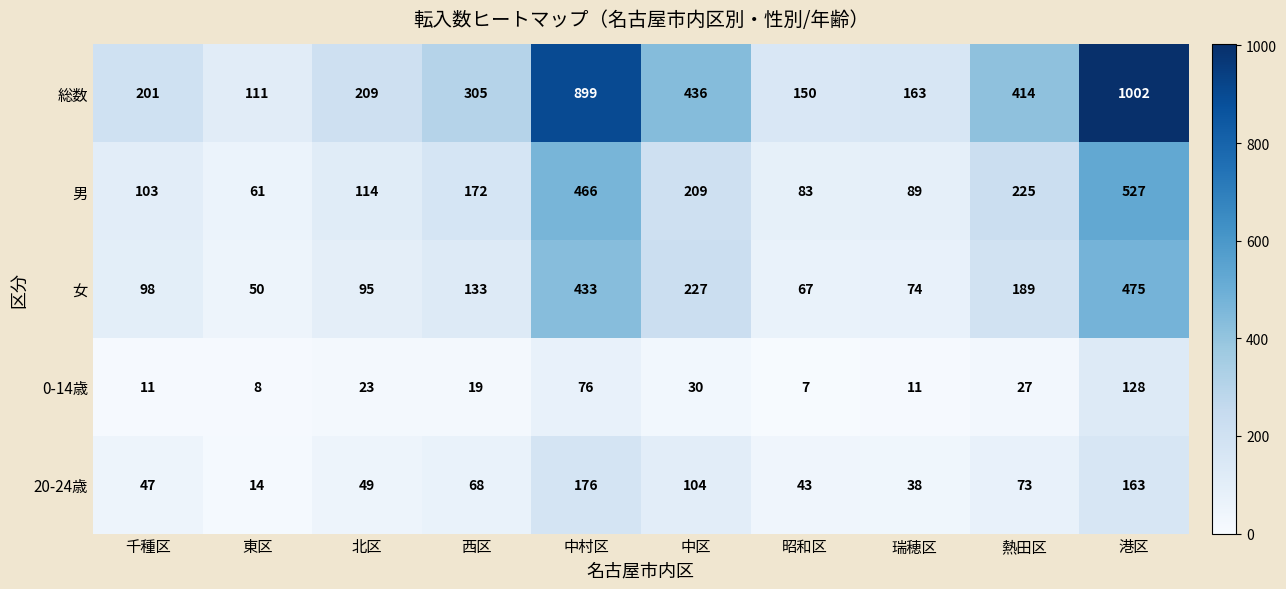

Between 千種区 and 東区, which series saw the biggest shift?

総数